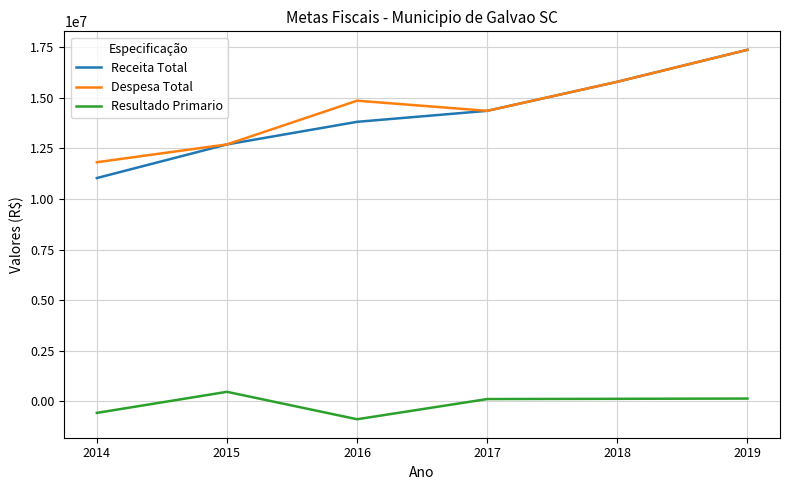

What is the average value of the Receita Total series?

14171250.7